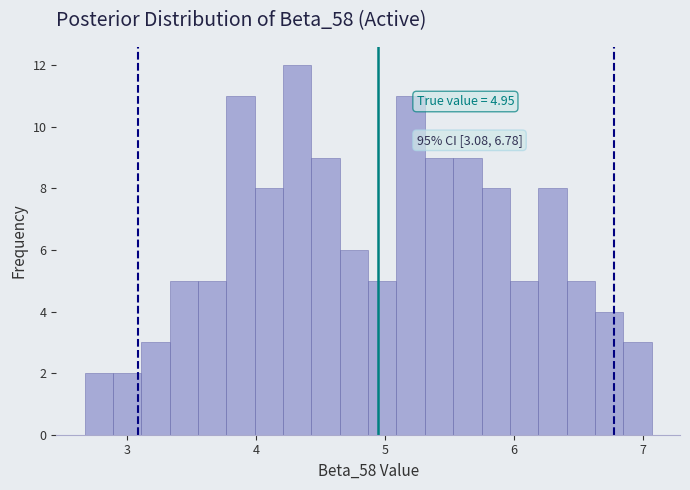

Around what value on the x-axis is the tallest bar? Give the approximate position of its centre, as read against the axis.

4.3